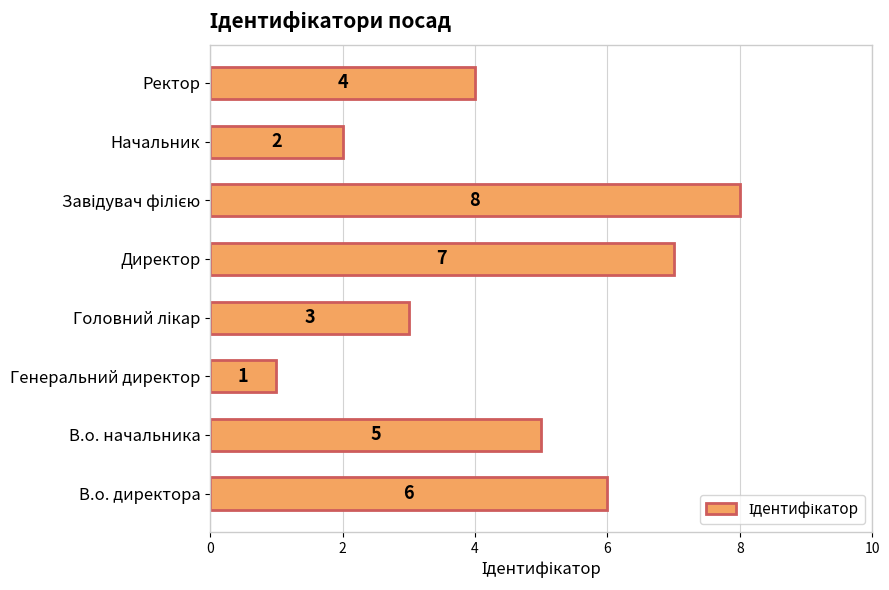

What is the greatest value displayed?

8